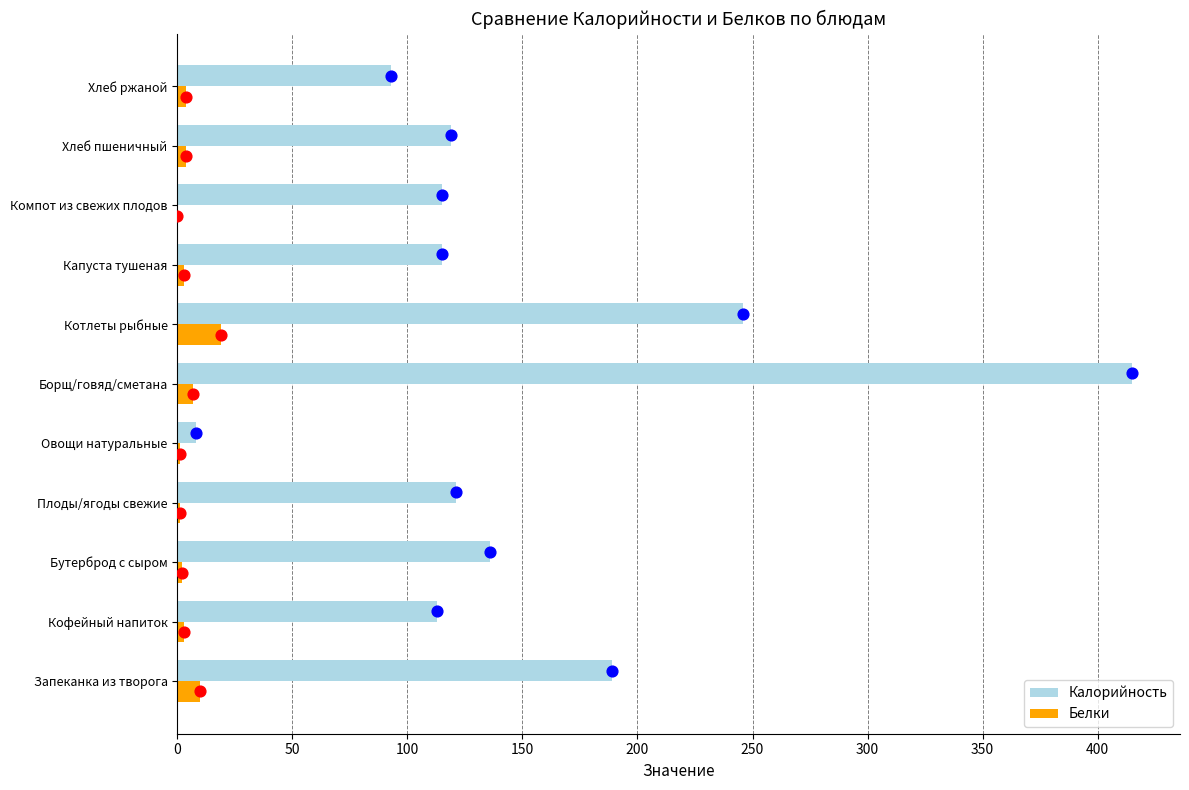

Which series has the largest Y range (max minus min)?

Калорийность